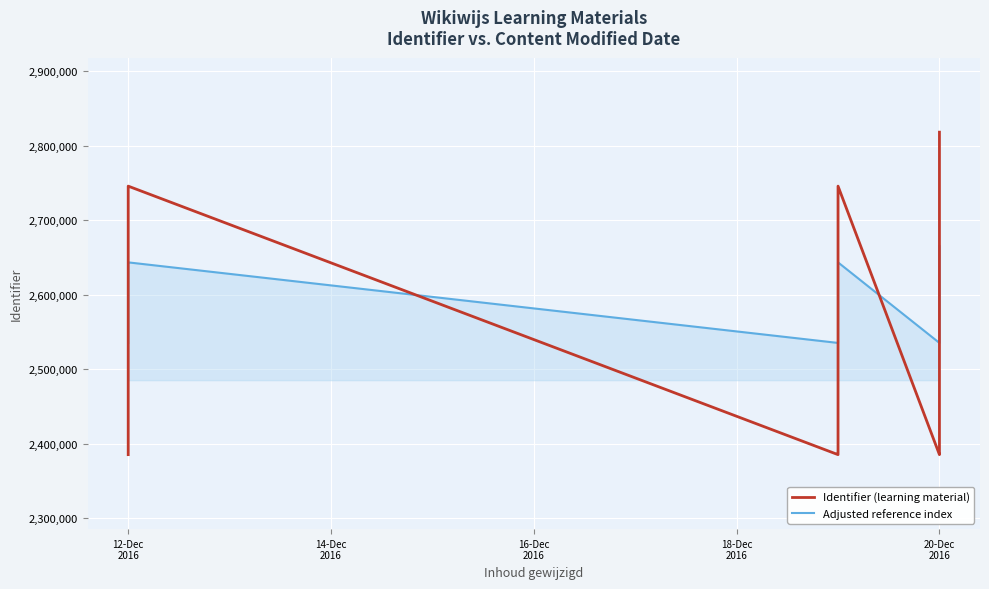

Between which two adjacent categories do Identifier (learning material) and Adjusted reference index first intersect?

12-Dec 2016 and 12-Dec 2016